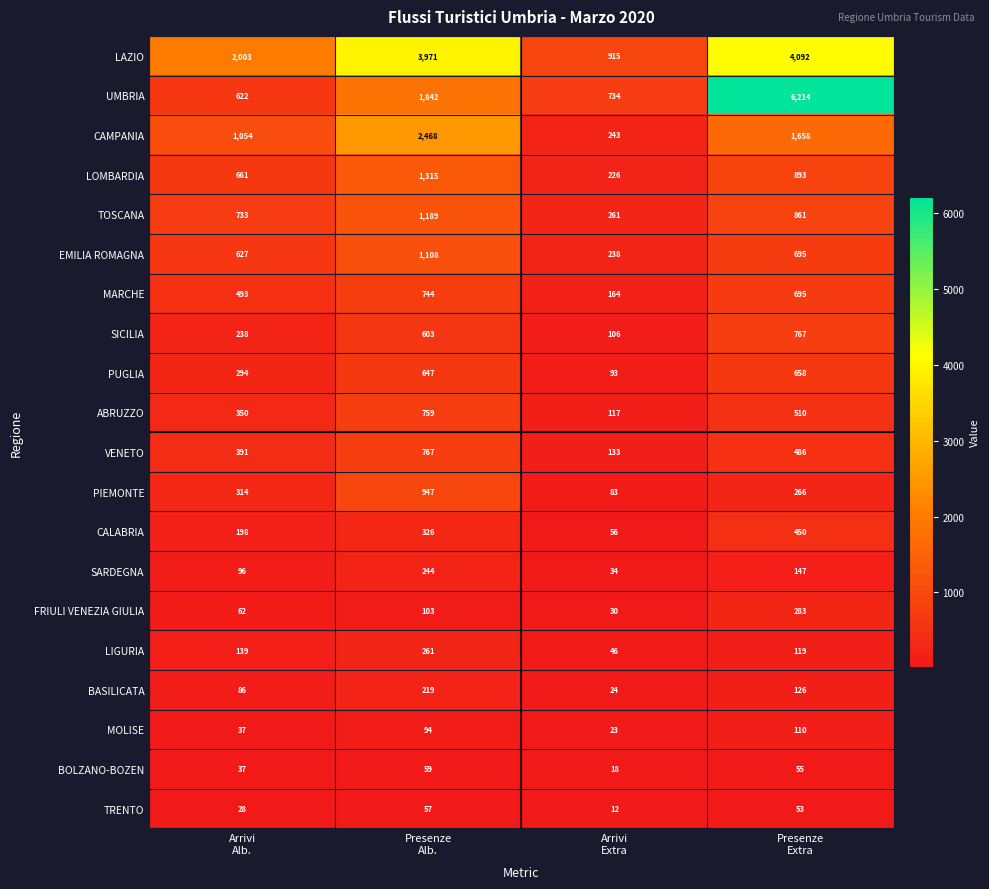

What is the smallest value displayed?

12